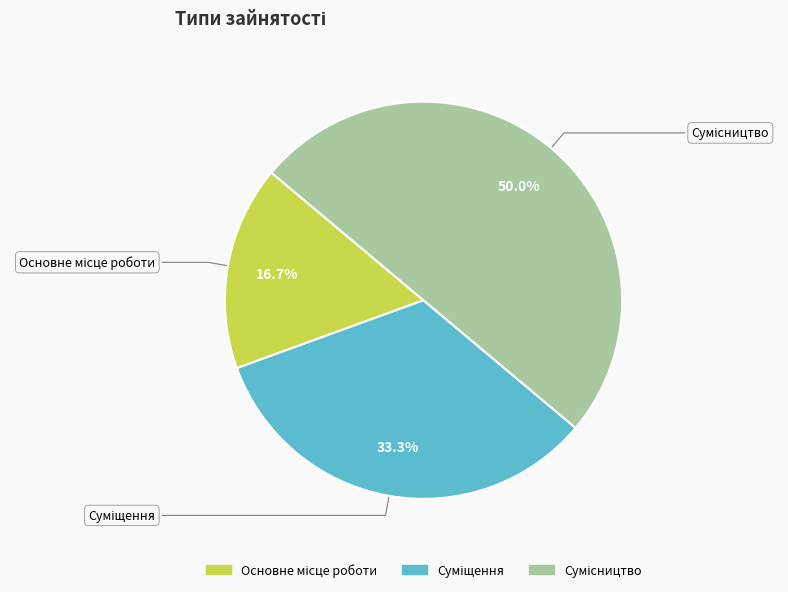

What is the change in value from Суміщення to Сумісництво?

+1